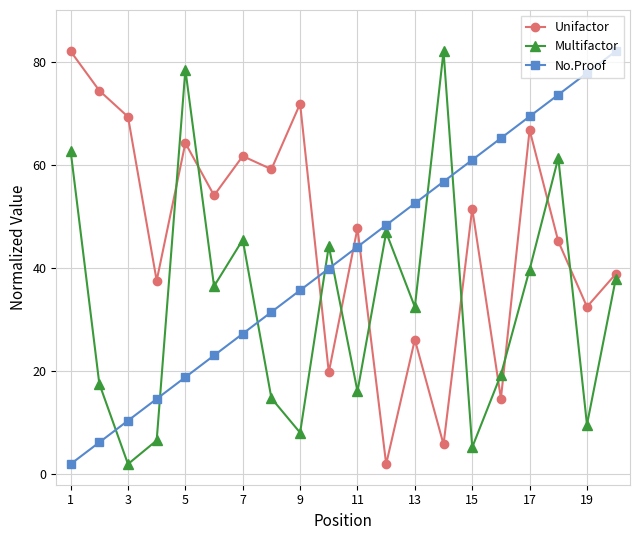

What is the greatest value displayed?

82.0